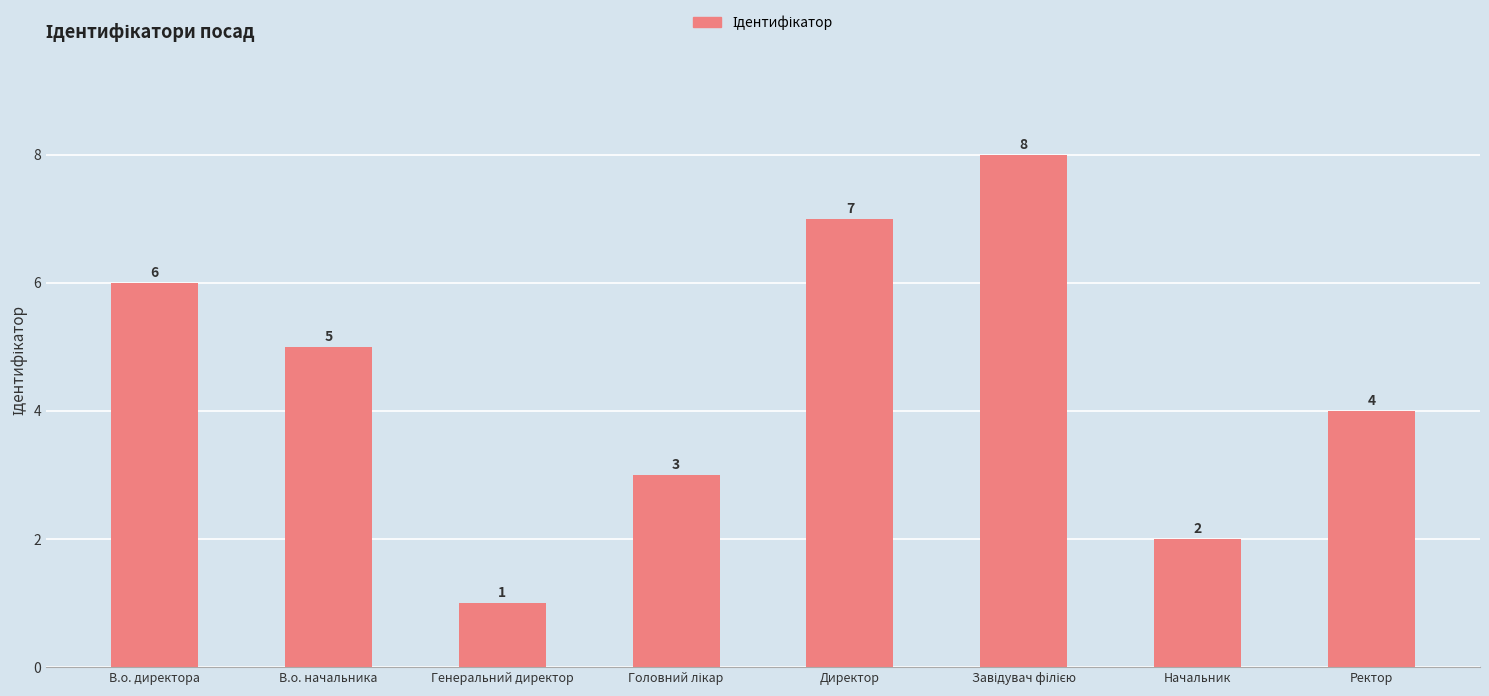

What is the greatest value displayed?

8